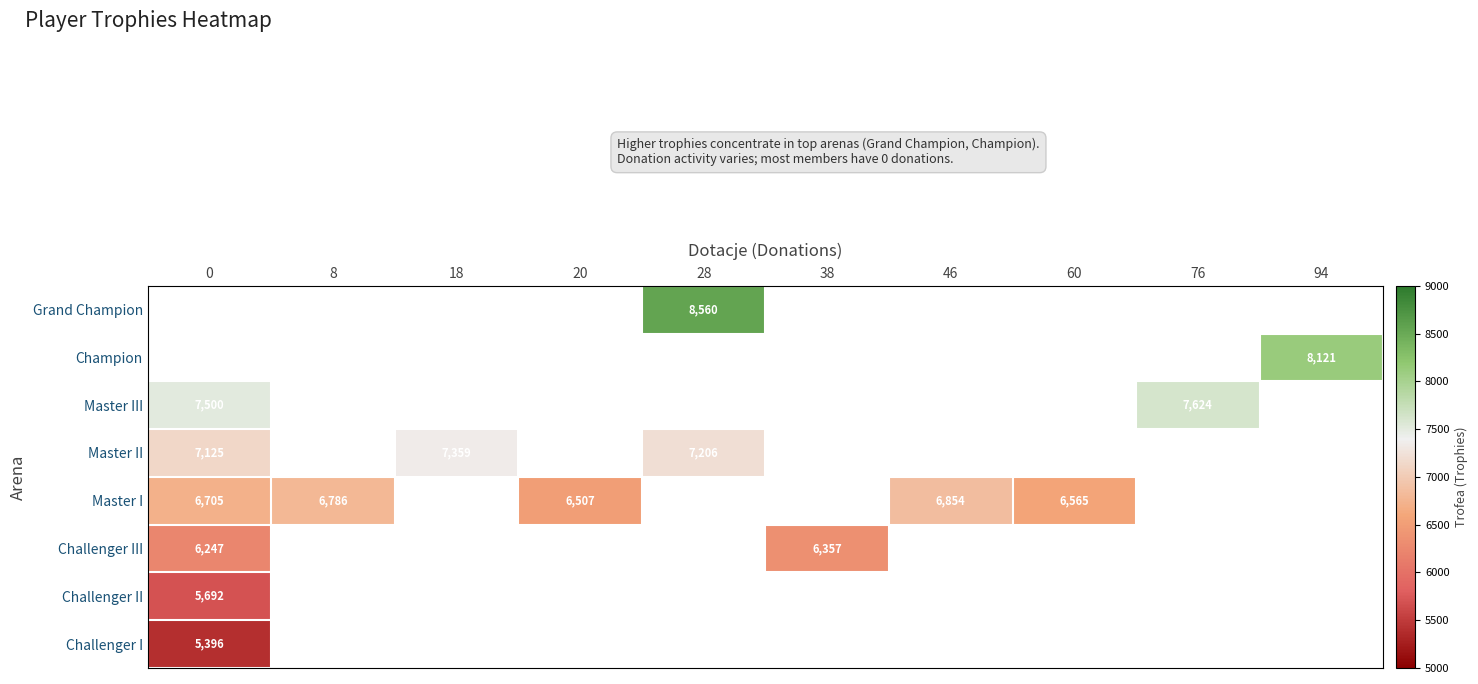

True or false: Master I has a value of 2289 at 60.

False